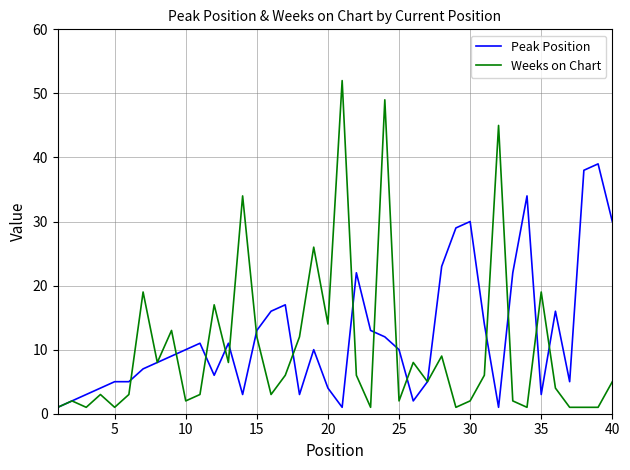

What is the highest value of the Peak Position series?

39